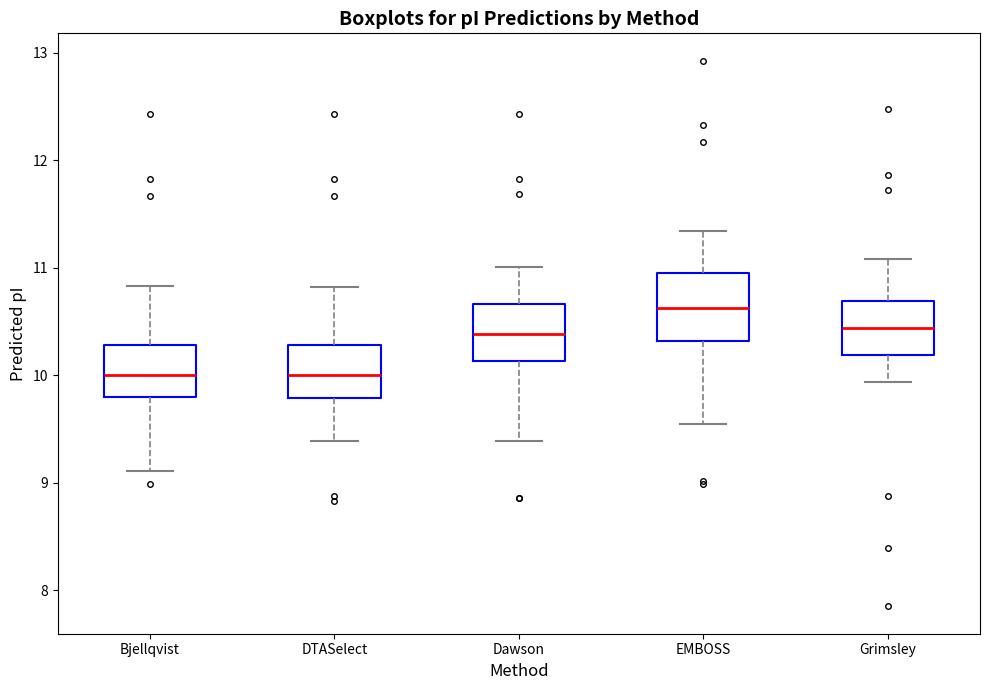

Reading left to right, read every box against the y-axis: the position of its median line, the range the box covers, and the ends of its whiskers. The values are not printed on the chart, so give them approximately, as read against the axis.

Bjellqvist: median 10.0, box 9.8 to 10.3, whiskers 9.1 to 10.8
DTASelect: median 10.0, box 9.8 to 10.3, whiskers 9.4 to 10.8
Dawson: median 10.4, box 10.1 to 10.7, whiskers 9.4 to 11.0
EMBOSS: median 10.6, box 10.3 to 11.0, whiskers 9.5 to 11.3
Grimsley: median 10.4, box 10.2 to 10.7, whiskers 9.9 to 11.1